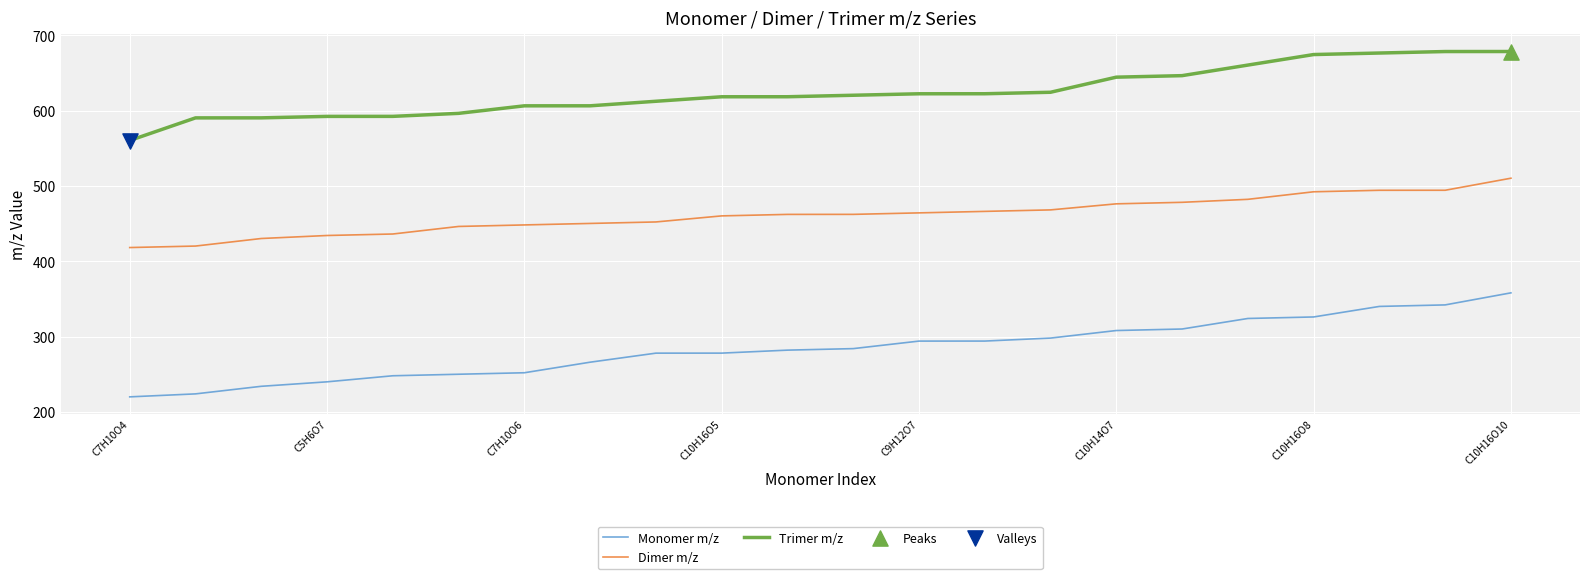

Which series has the largest total across all categories?

Trimer m/z